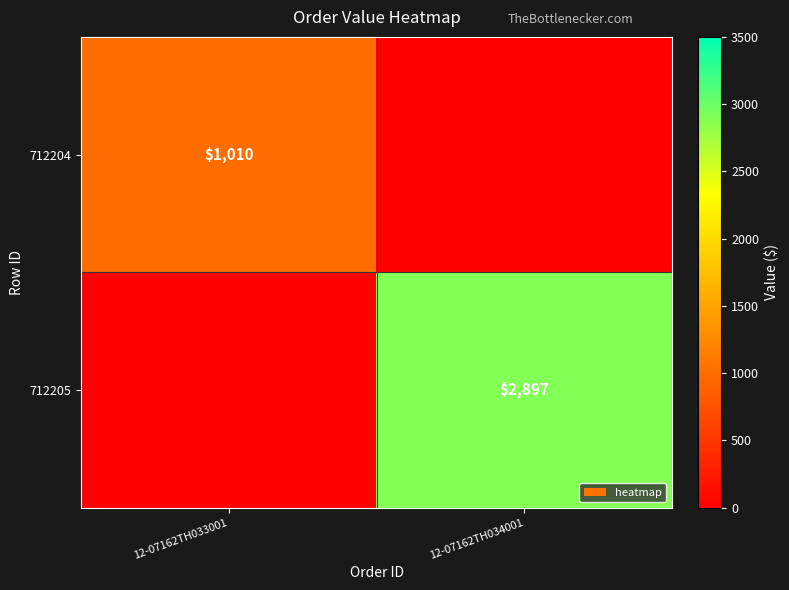

The 712204 series shows 1010 at 12-07162TH033001. True or false?

True